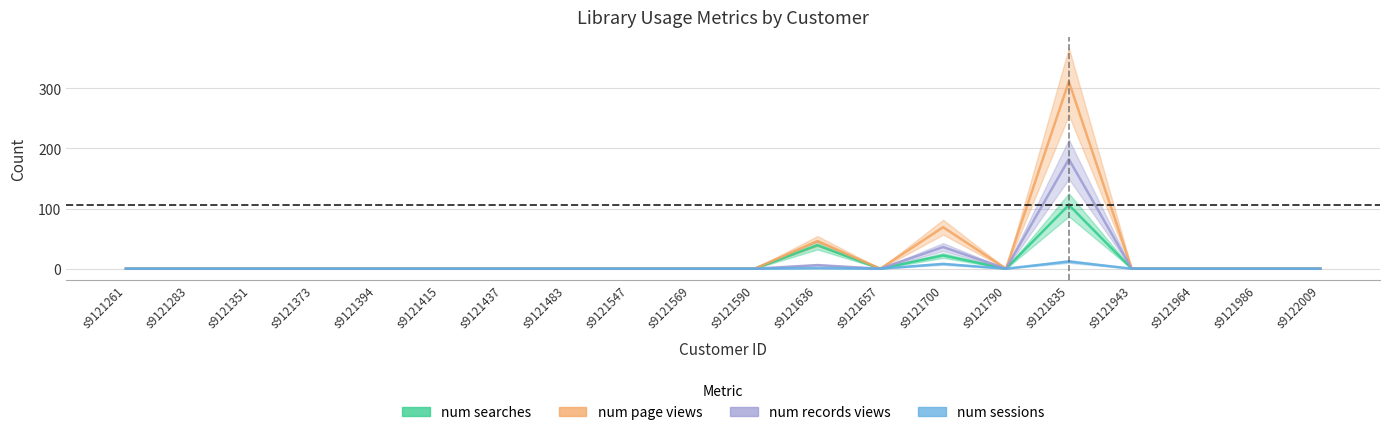

True or false: num searches and num sessions intersect in this chart.

False